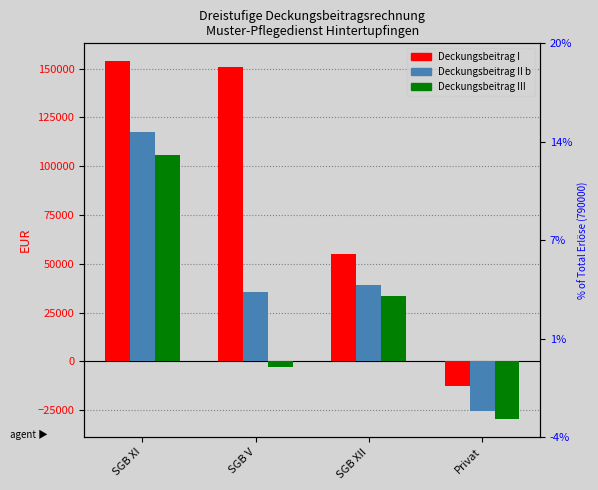

What is the difference between the maximum and minimum values in the Deckungsbeitrag III series?

135300